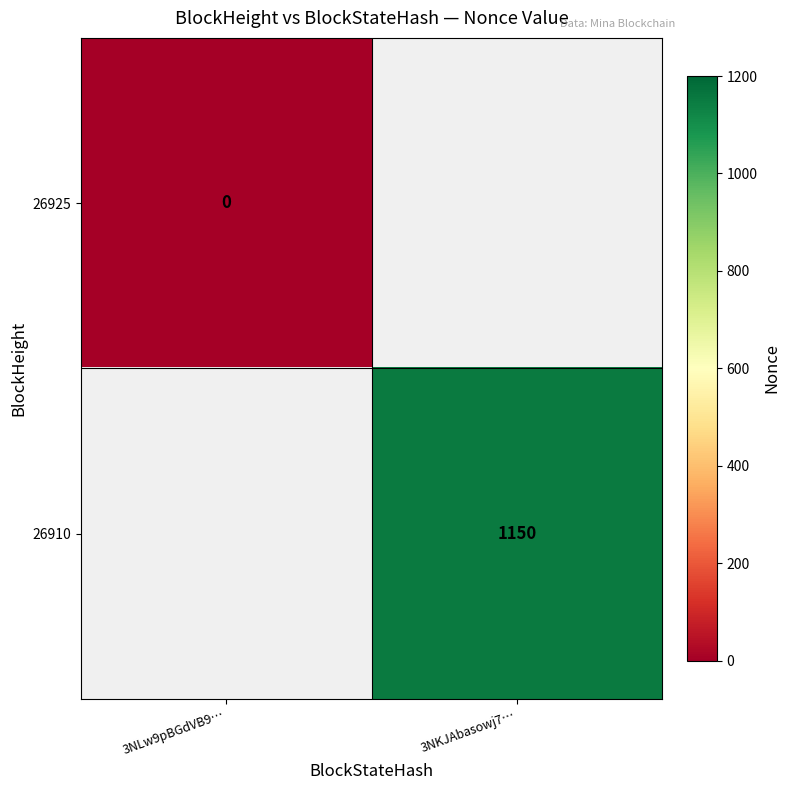

The 26910 series shows 1150 at 3NKJAbasowj7…. True or false?

True